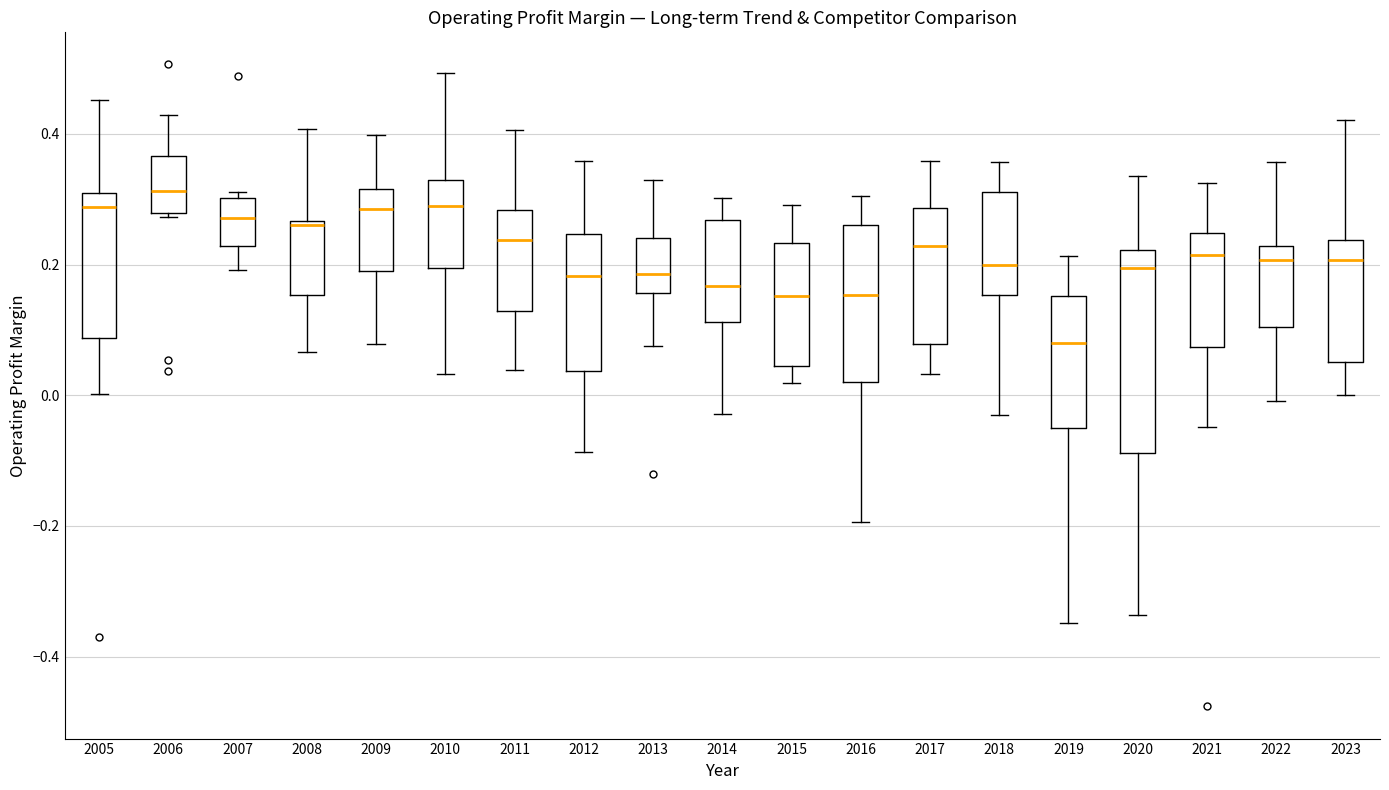

Reading left to right, read every box against the y-axis: the position of its median line, the range the box covers, and the ends of its whiskers. The values are not printed on the chart, so give them approximately, as read against the axis.

2005: median 0.28, box 0.08 to 0.30, whiskers 0.00 to 0.46
2006: median 0.32, box 0.28 to 0.36, whiskers 0.28 to 0.42
2007: median 0.28, box 0.22 to 0.30, whiskers 0.20 to 0.32
2008: median 0.26 (just below the box's upper edge), box 0.16 to 0.26, whiskers 0.06 to 0.40
2009: median 0.28, box 0.20 to 0.32, whiskers 0.08 to 0.40
2010: median 0.30, box 0.20 to 0.32, whiskers 0.04 to 0.50
2011: median 0.24, box 0.12 to 0.28, whiskers 0.04 to 0.40
2012: median 0.18, box 0.04 to 0.24, whiskers -0.08 to 0.36
2013: median 0.18, box 0.16 to 0.24, whiskers 0.08 to 0.32
2014: median 0.16, box 0.12 to 0.26, whiskers -0.02 to 0.30
2015: median 0.16, box 0.04 to 0.24, whiskers 0.02 to 0.30
2016: median 0.16, box 0.02 to 0.26, whiskers -0.20 to 0.30
2017: median 0.22, box 0.08 to 0.28, whiskers 0.04 to 0.36
2018: median 0.20, box 0.16 to 0.32, whiskers -0.02 to 0.36
2019: median 0.08, box -0.04 to 0.16, whiskers -0.34 to 0.22
2020: median 0.20, box -0.08 to 0.22, whiskers -0.34 to 0.34
2021: median 0.22, box 0.08 to 0.24, whiskers -0.04 to 0.32
2022: median 0.20, box 0.10 to 0.22, whiskers 0.00 to 0.36
2023: median 0.20, box 0.06 to 0.24, whiskers 0.00 to 0.42